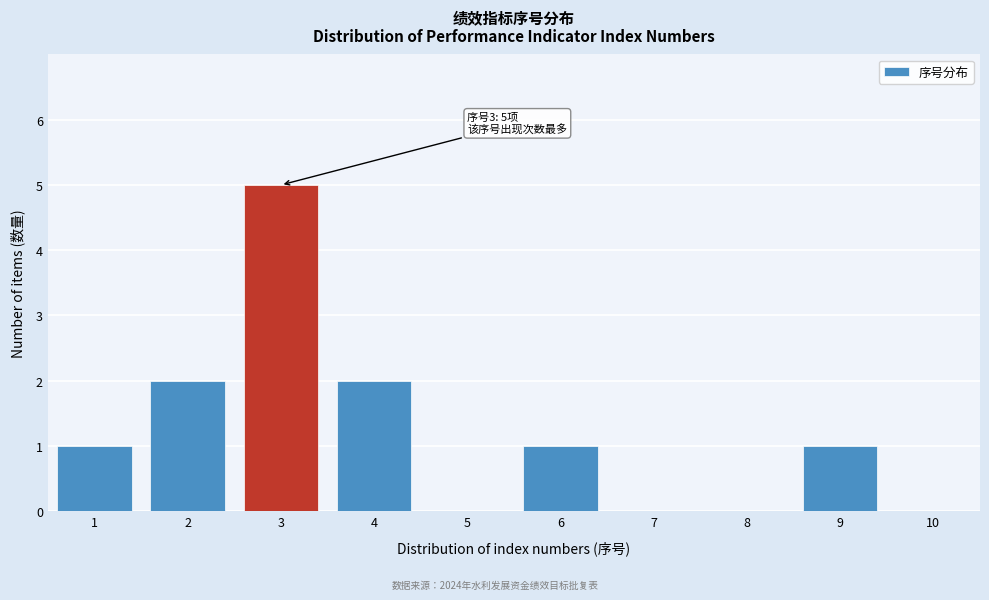

Reading left to right, transcribe all the data shown in this chart.

1=1	2=2	3=5	4=2	5=0	6=1	7=0	8=0	9=1	10=0